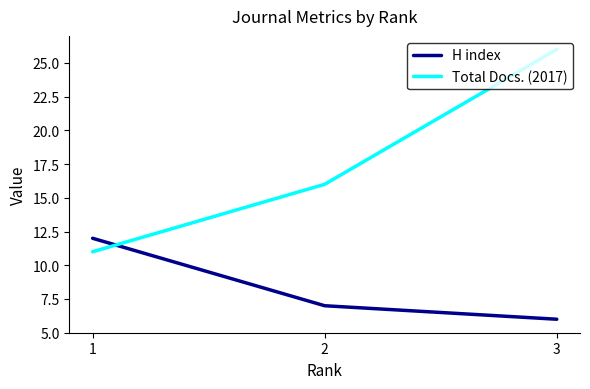

Reading left to right, transcribe all the data shown in this chart.

H index: 12	7	6
Total Docs. (2017): 11	16	26